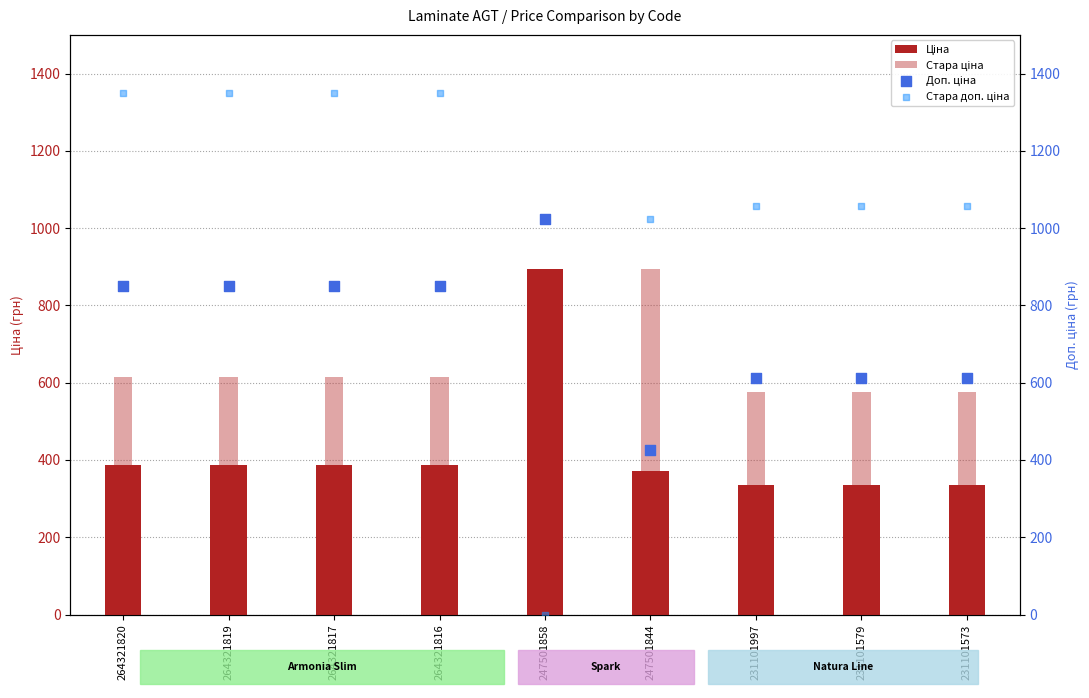

Which series has the largest total across all categories?

Стара доп. ціна